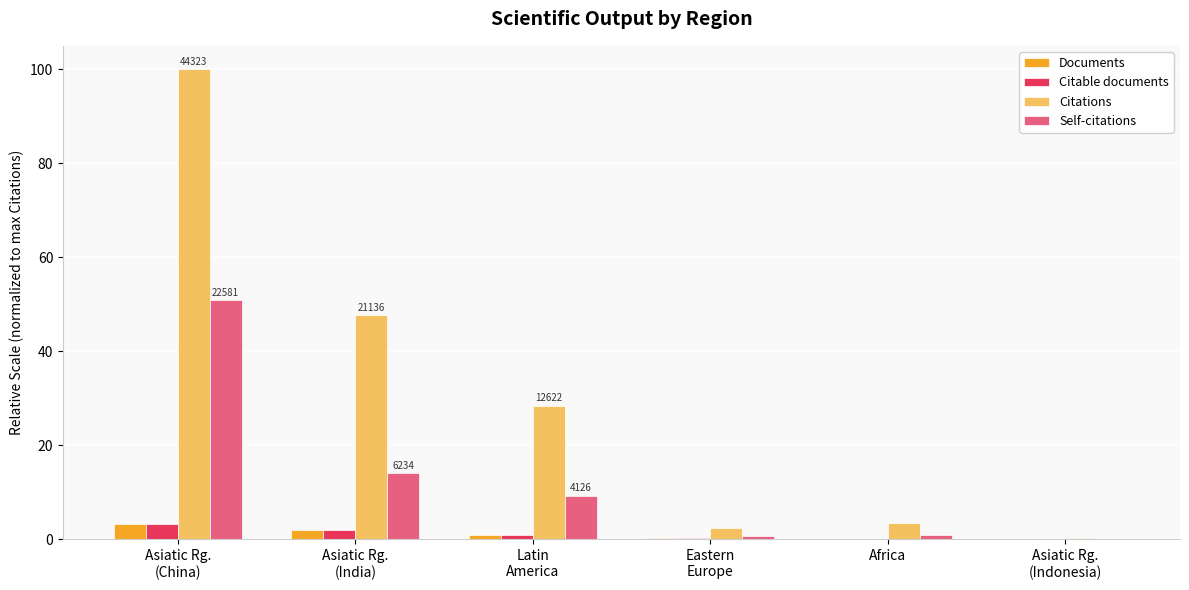

Are the bars horizontal?

No